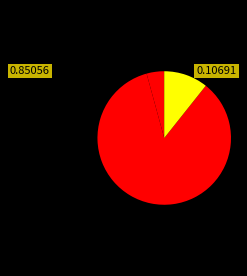

What is the largest slice in the pie chart?

Common stock shares authorized